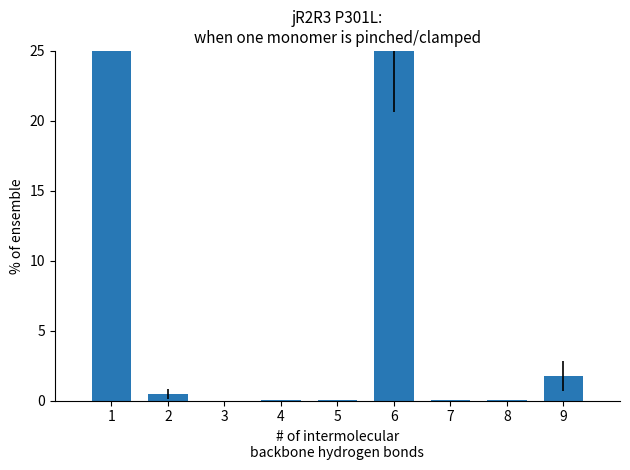

Are the bars horizontal?

No